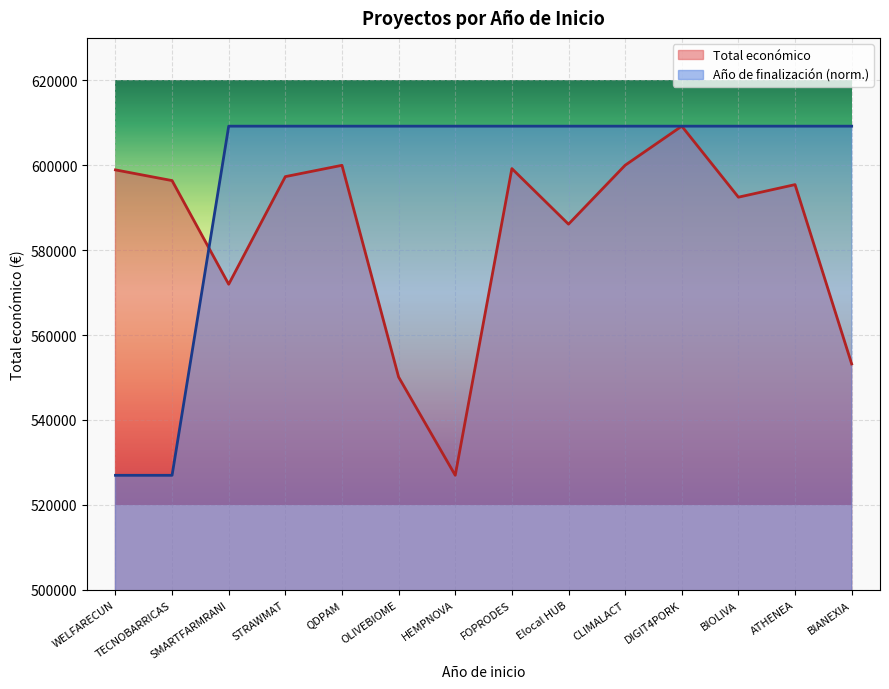

At which category is the sum across all series the highest?

DIGIT4PORK